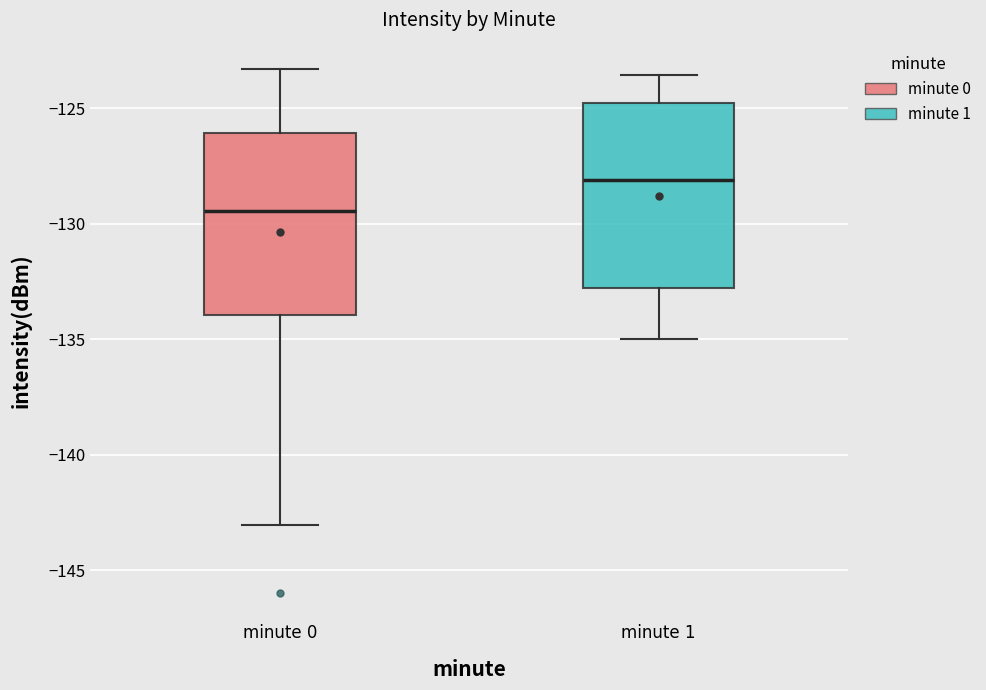

Where is the lower edge of the box for minute 0 on the y-axis? The values are not printed on the chart, so give them approximately, as read against the axis.

-134.0